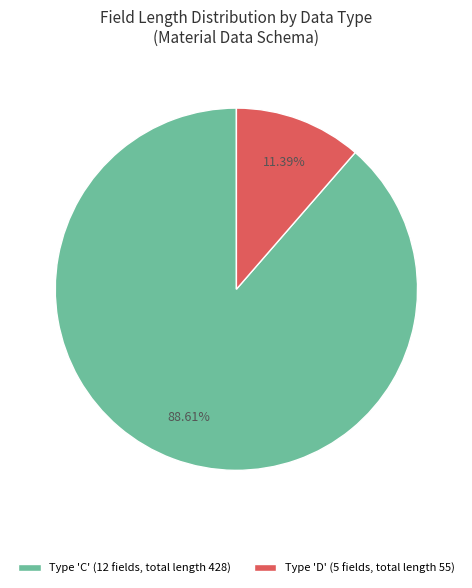

Do Type 'C' (12 fields, total length 428) and Type 'D' (5 fields, total length 55) together represent more than half of the pie?

Yes